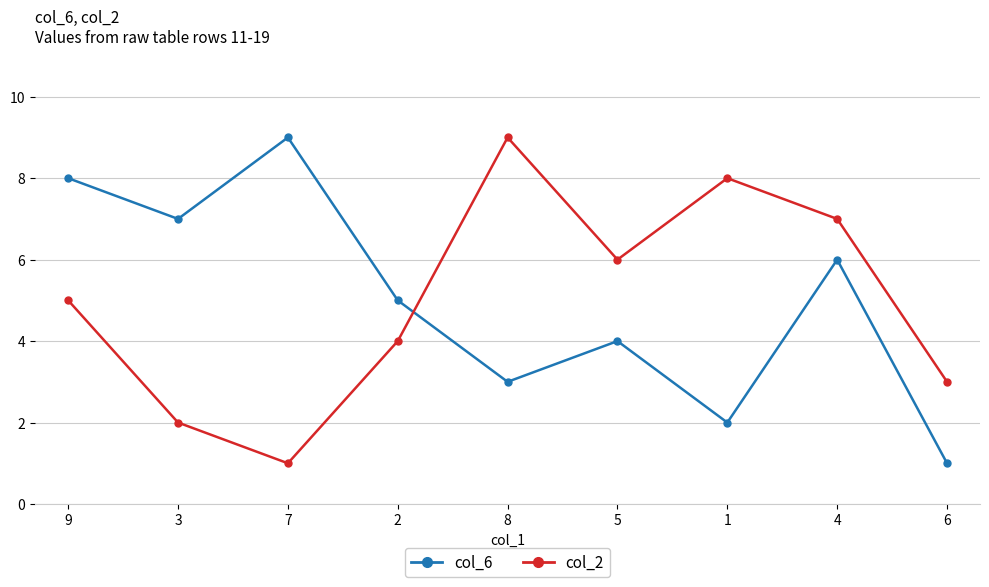

Rank the series at 9 from highest to lowest value.

col_6, col_2